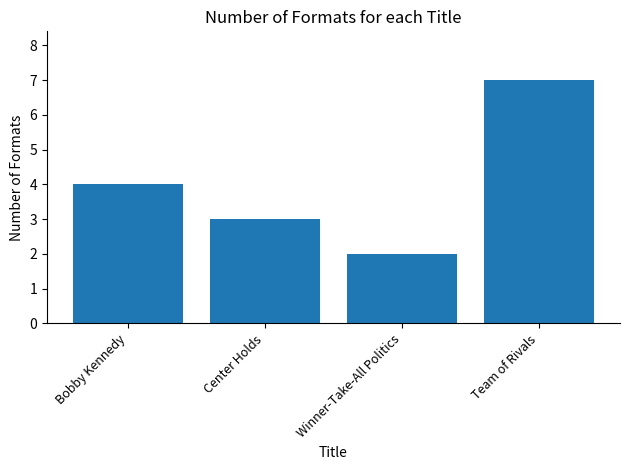

What is the change in value from Bobby Kennedy to Team of Rivals?

+3